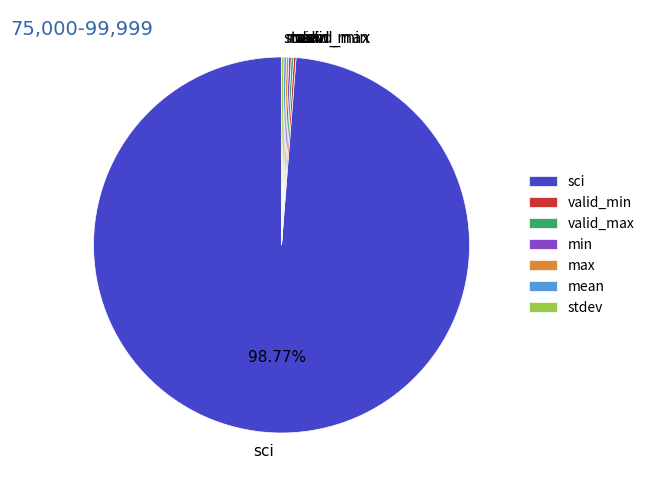

Which category has the biggest portion of the pie?

sci